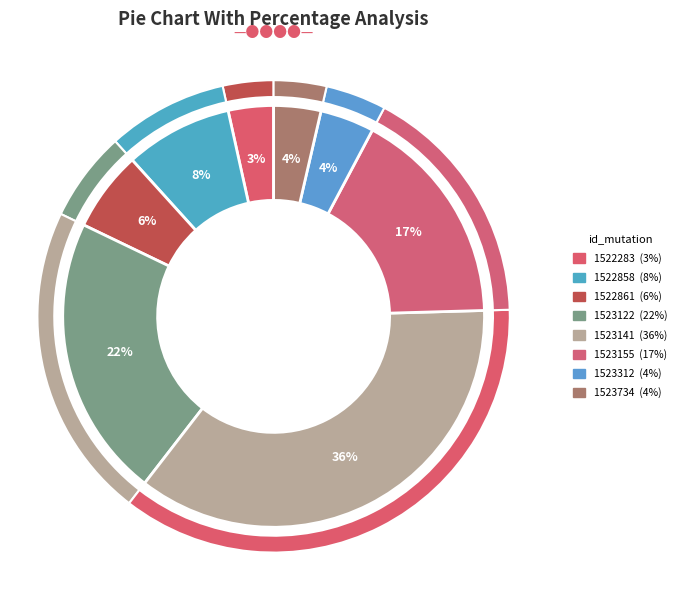

Is it true that 2021-1522861 is 6% of the pie?

True